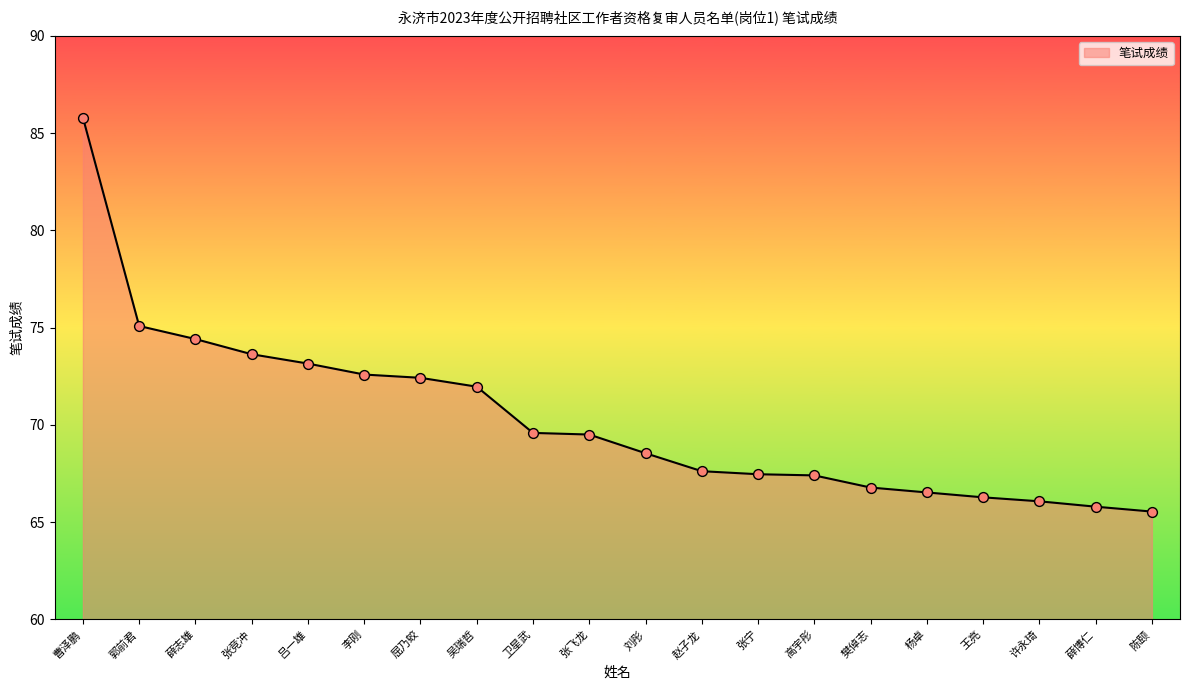

Which has a higher value, 张宁 or 张竞冲?

张竞冲